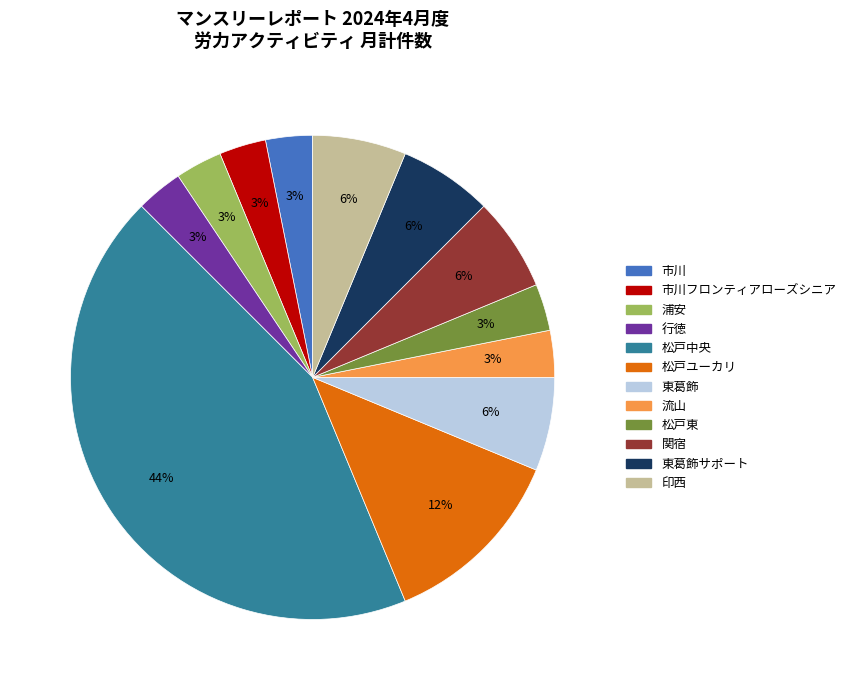

True or false: 松戸中央 accounts for 58% of the total.

False